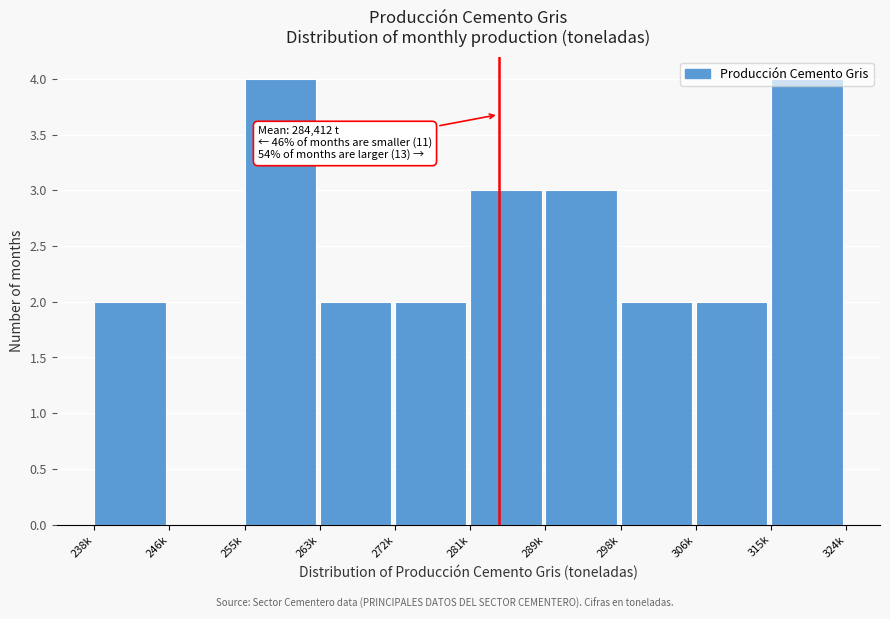

The chart shows a value of 1 at 281k. True or false?

False